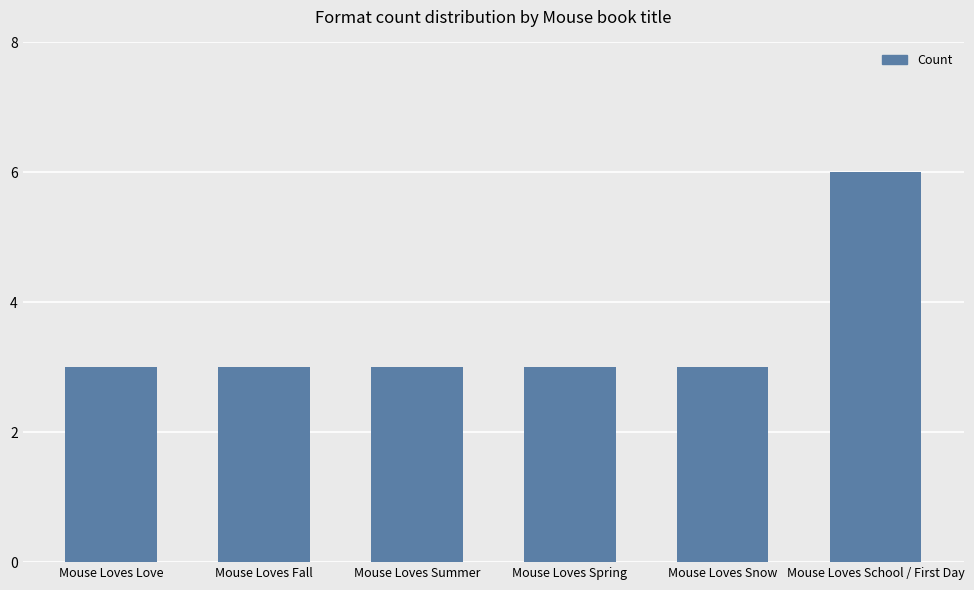

What is the change in value from Mouse Loves Spring to Mouse Loves School / First Day?

+3